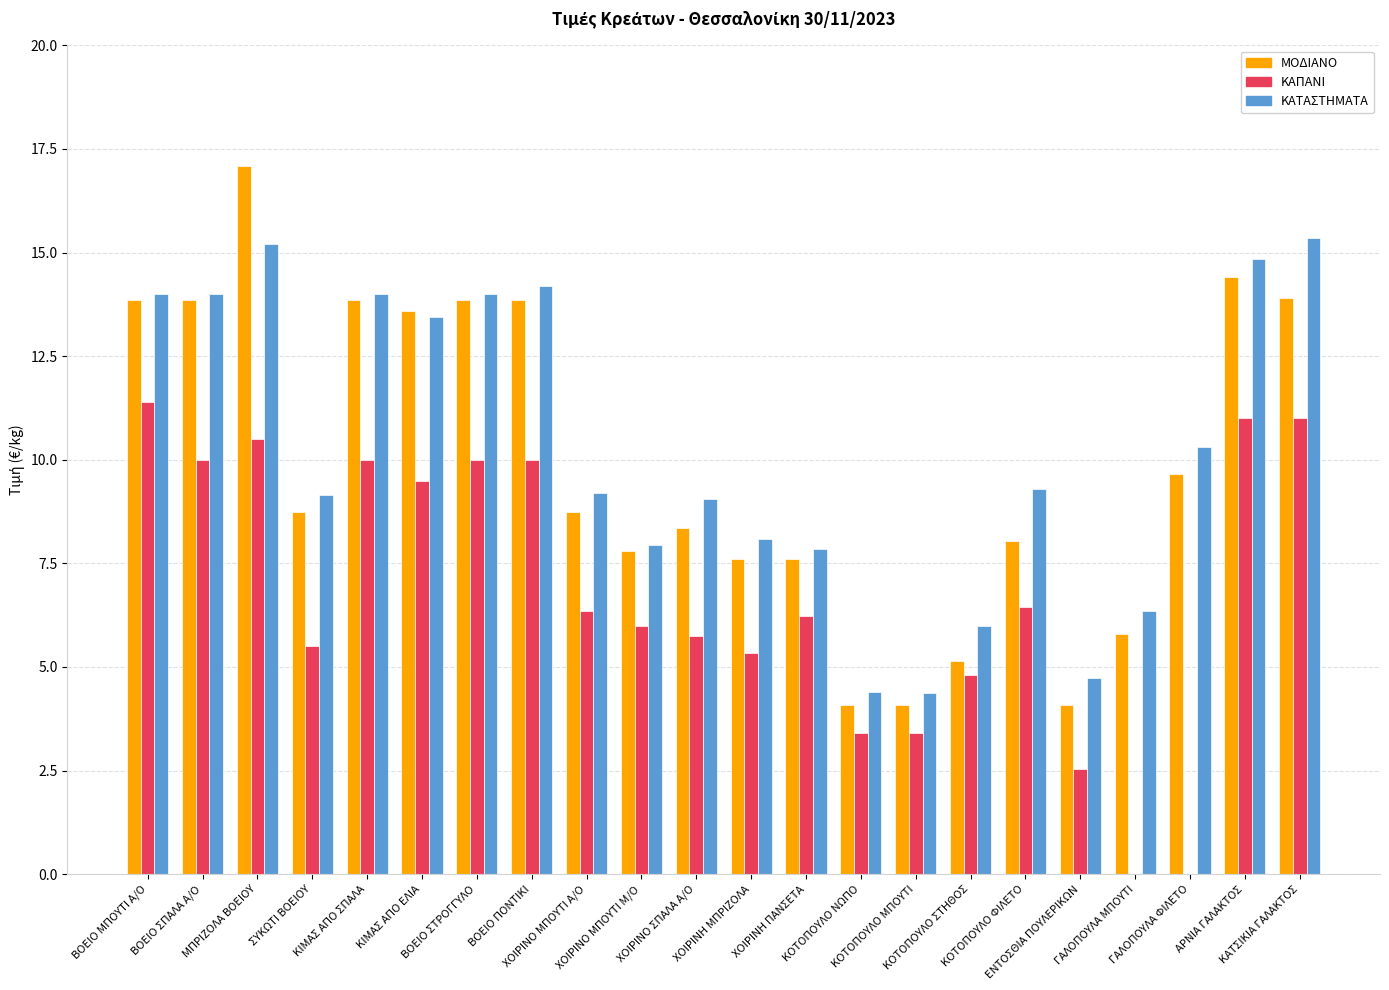

The ΜΟΔΙΑΝΟ series shows 8.9 at ΚΟΤΟΠΟΥΛΟ ΣΤΗΘΟΣ. True or false?

False